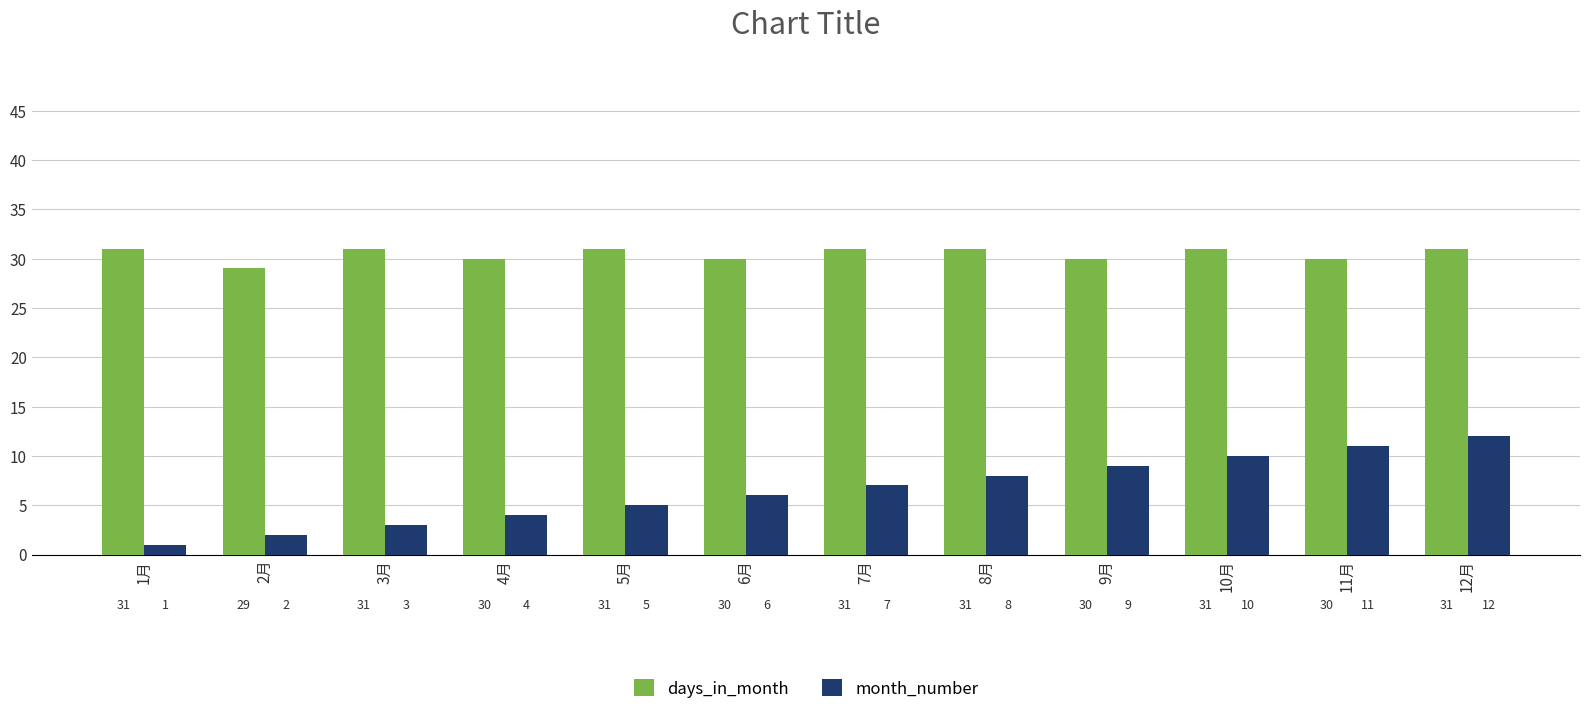

Which series has the largest range (max minus min)?

month_number